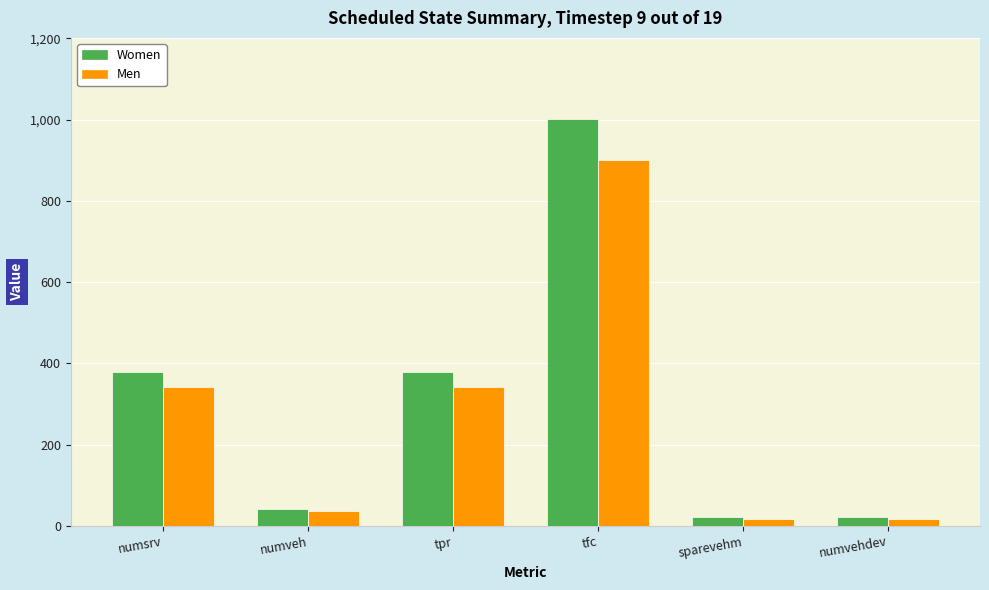

Rank the series by their maximum value, from highest to lowest.

Women, Men